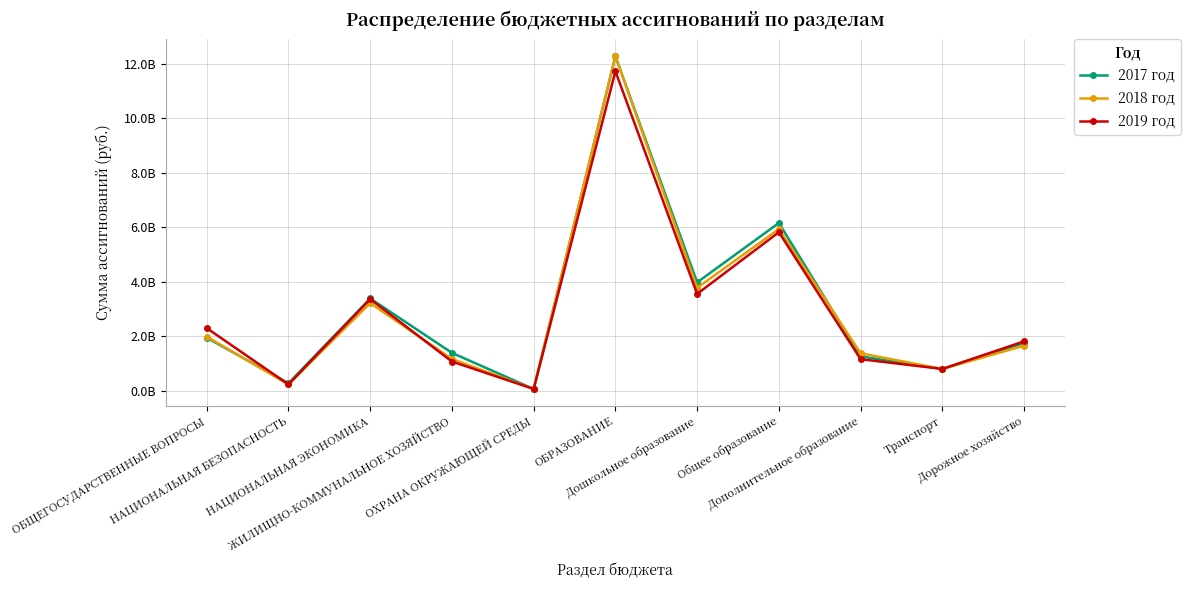

Which series changed the most between ЖИЛИЩНО-КОММУНАЛЬНОЕ ХОЗЯЙСТВО and Дорожное хозяйство?

2019 год